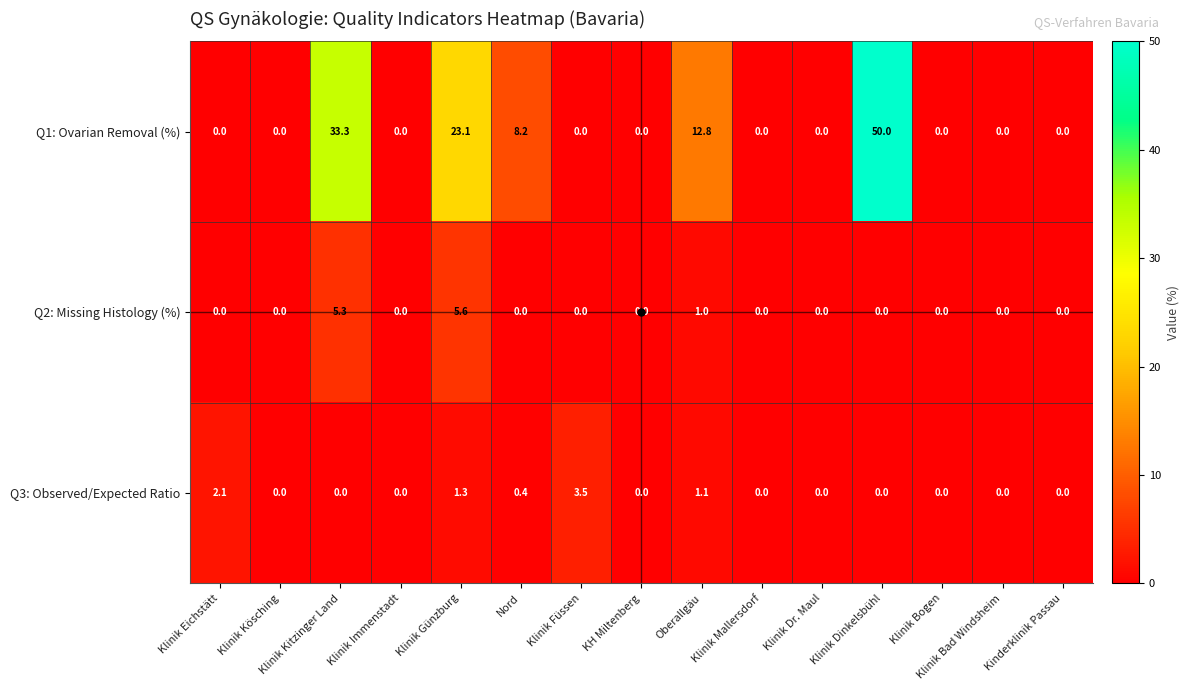

Which category has the highest value in the Q2: Missing Histology (%) series?

Klinik Günzburg